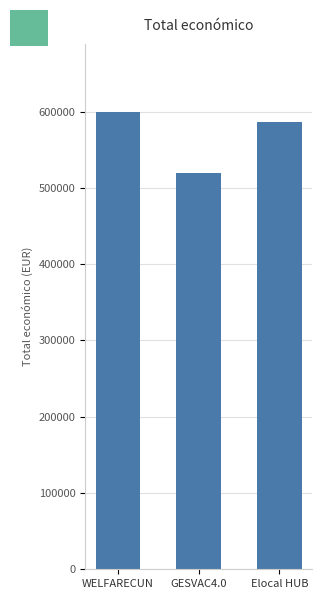

What is the difference between the maximum and minimum values?

78847